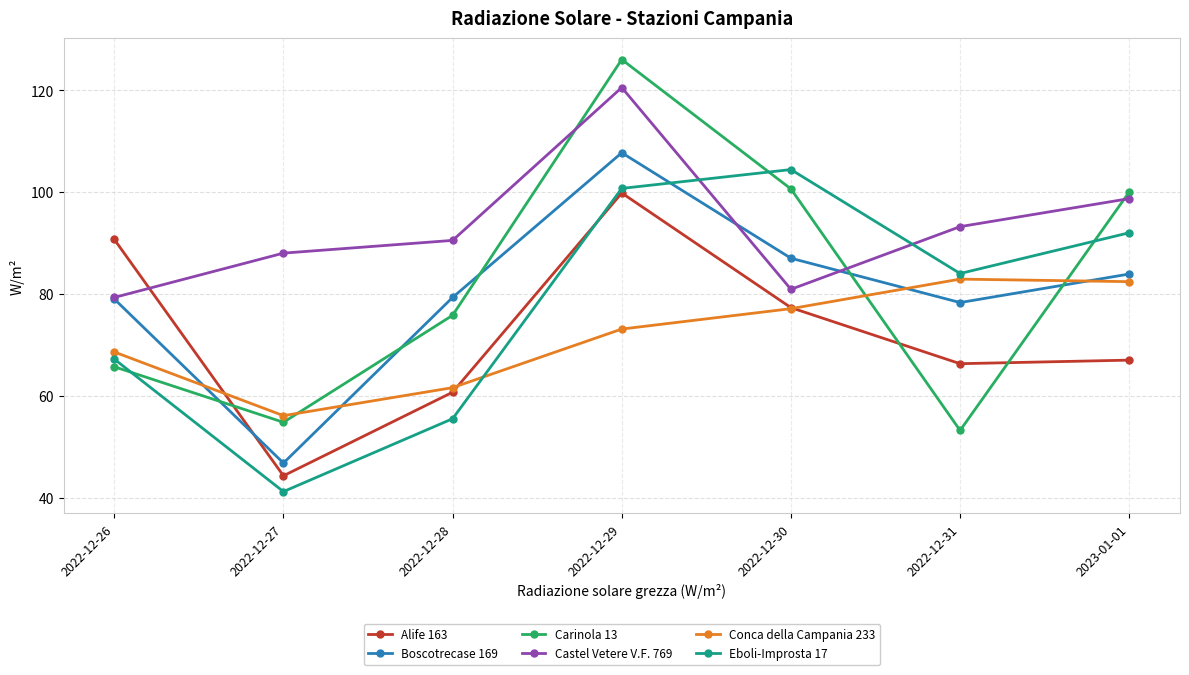

True or false: Eboli-Improsta 17 has a value of 104.4 at 2022-12-30.

True